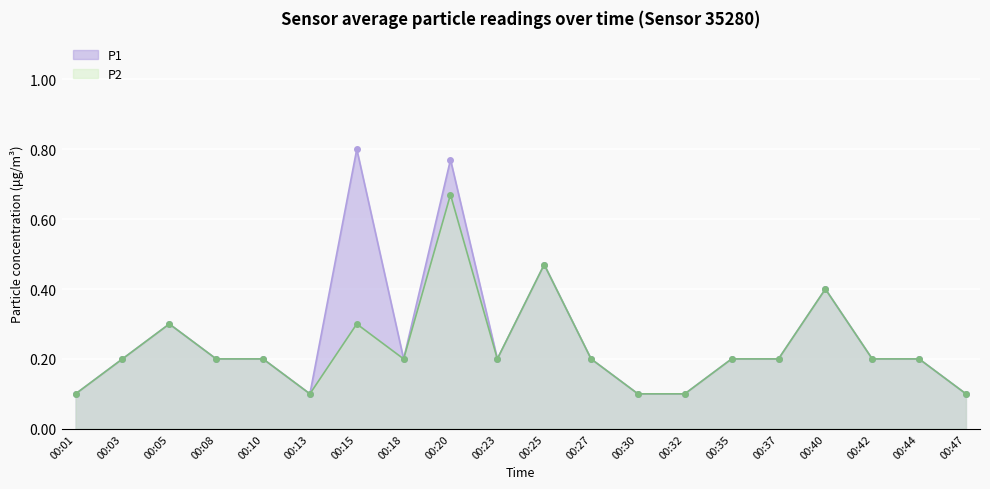

Does the chart display data point markers on the line(s)?

Yes